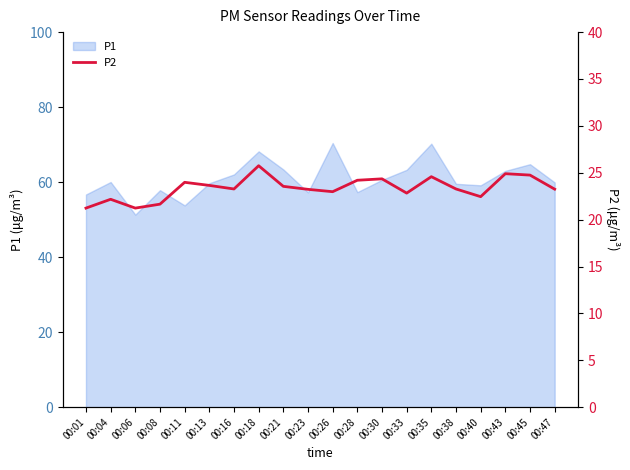

Reading left to right, what are all the values shown in this chart?

00:01=21.2	00:04=22.2	00:06=21.2	00:08=21.6	00:11=24.0	00:13=23.6	00:16=23.3	00:18=25.8	00:21=23.6	00:23=23.2	00:26=23.0	00:28=24.2	00:30=24.4	00:33=22.8	00:35=24.6	00:38=23.3	00:40=22.4	00:43=24.9	00:45=24.8	00:47=23.2